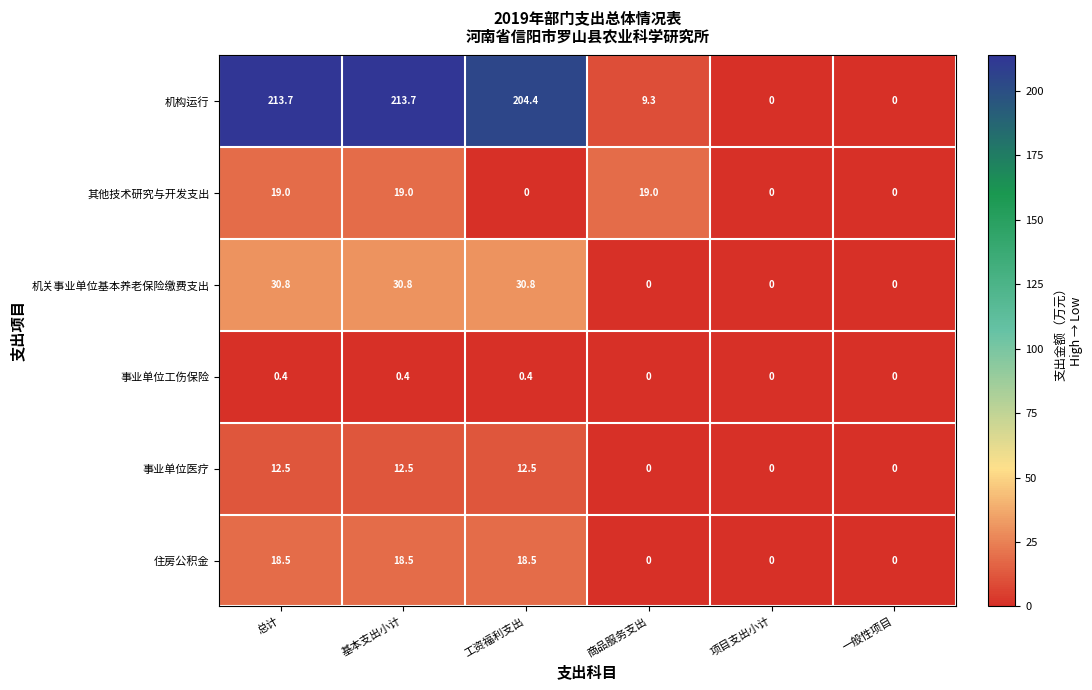

Which series has the widest spread of values?

机构运行